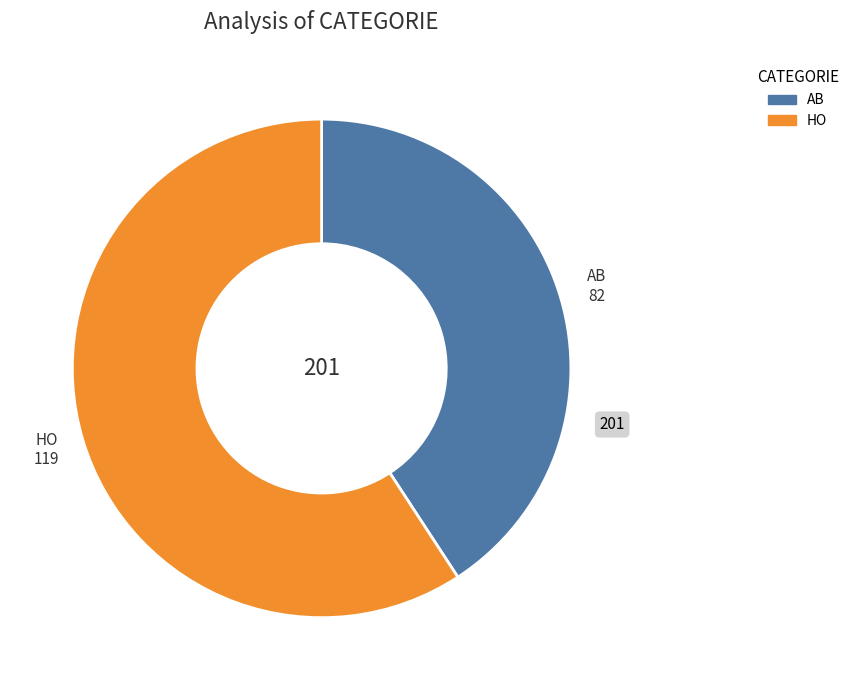

What is the largest slice in the pie chart?

HO